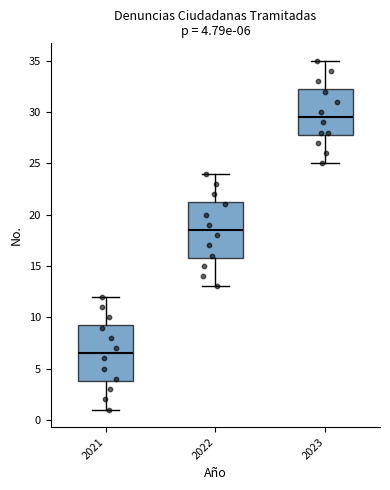

Which box has the highest median line?

2023